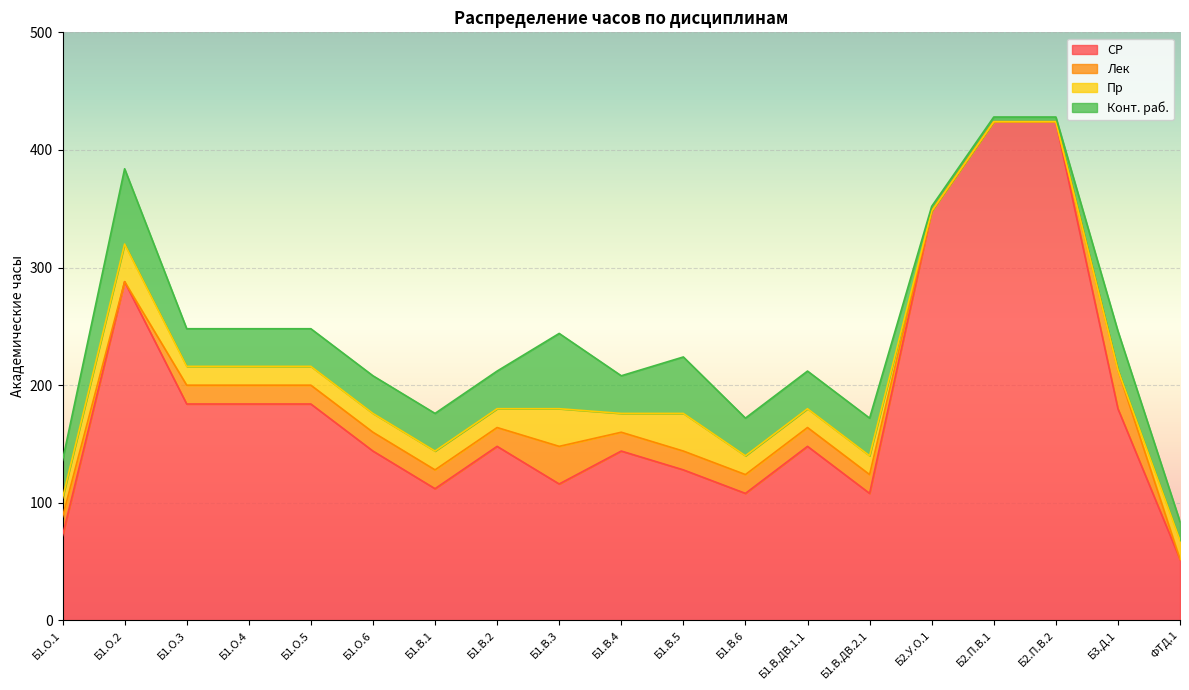

Which series has the largest total across all categories?

СР